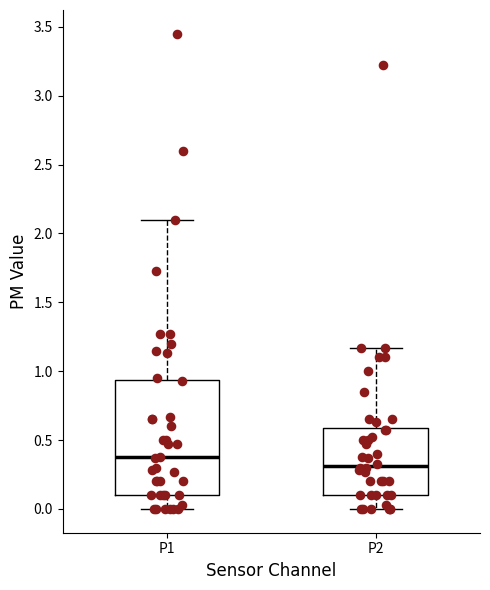

Which box has the highest median line?

P1